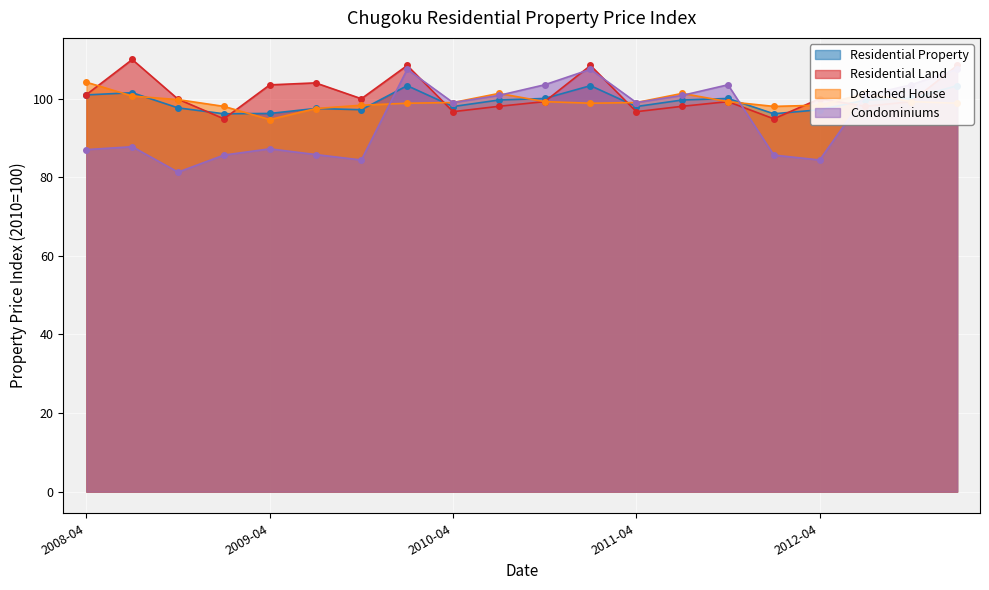

Which series has the largest range (max minus min)?

Condominiums